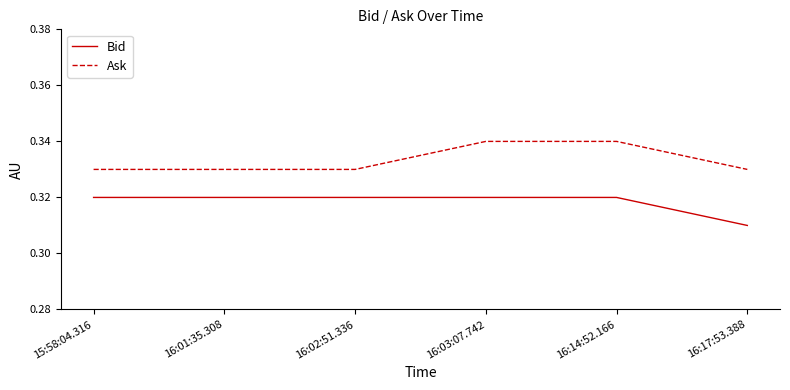

Rank the series by their average value, from lowest to highest.

Bid, Ask